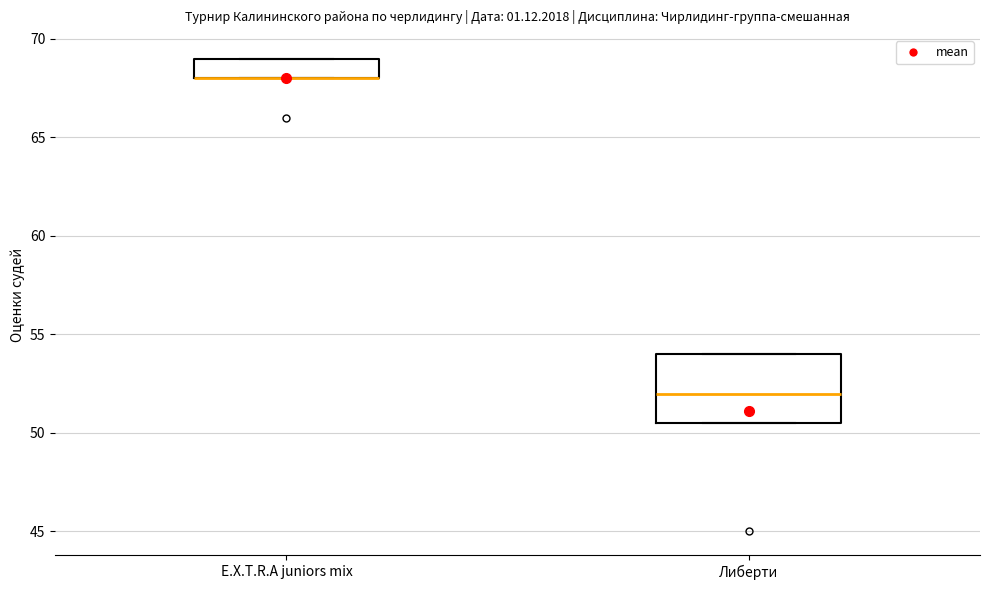

Comparing the boxes themselves (not the whiskers), which one is the tallest?

Либерти